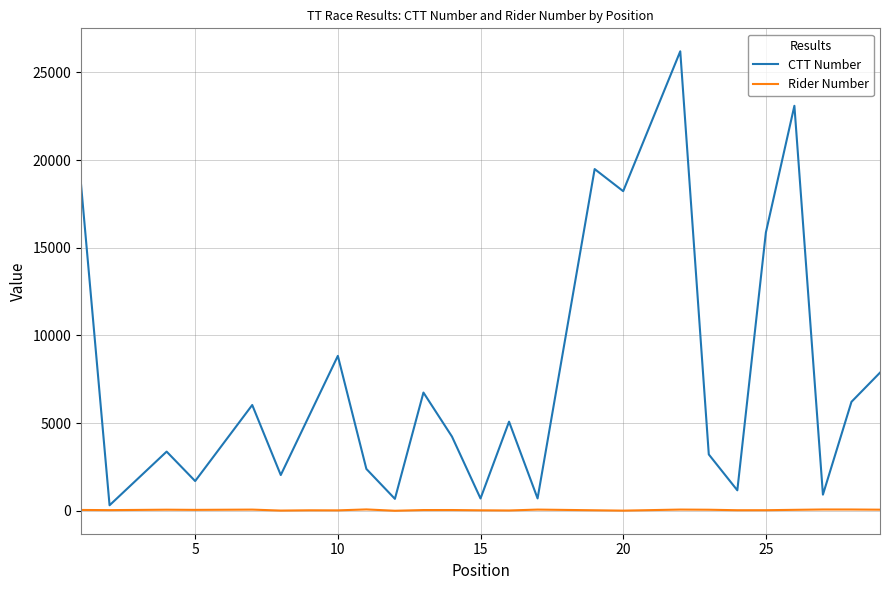

What is the greatest value displayed?

26200